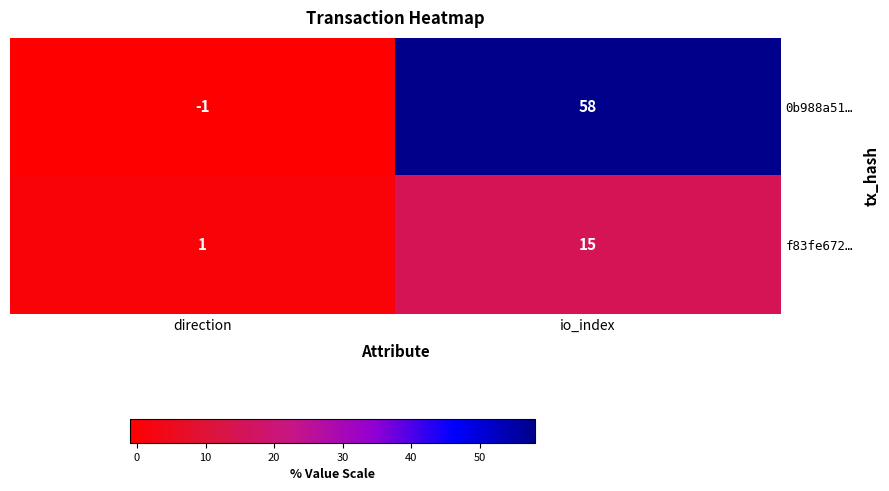

List the labels in order of 0b988a51… value, largest first.

io_index, direction